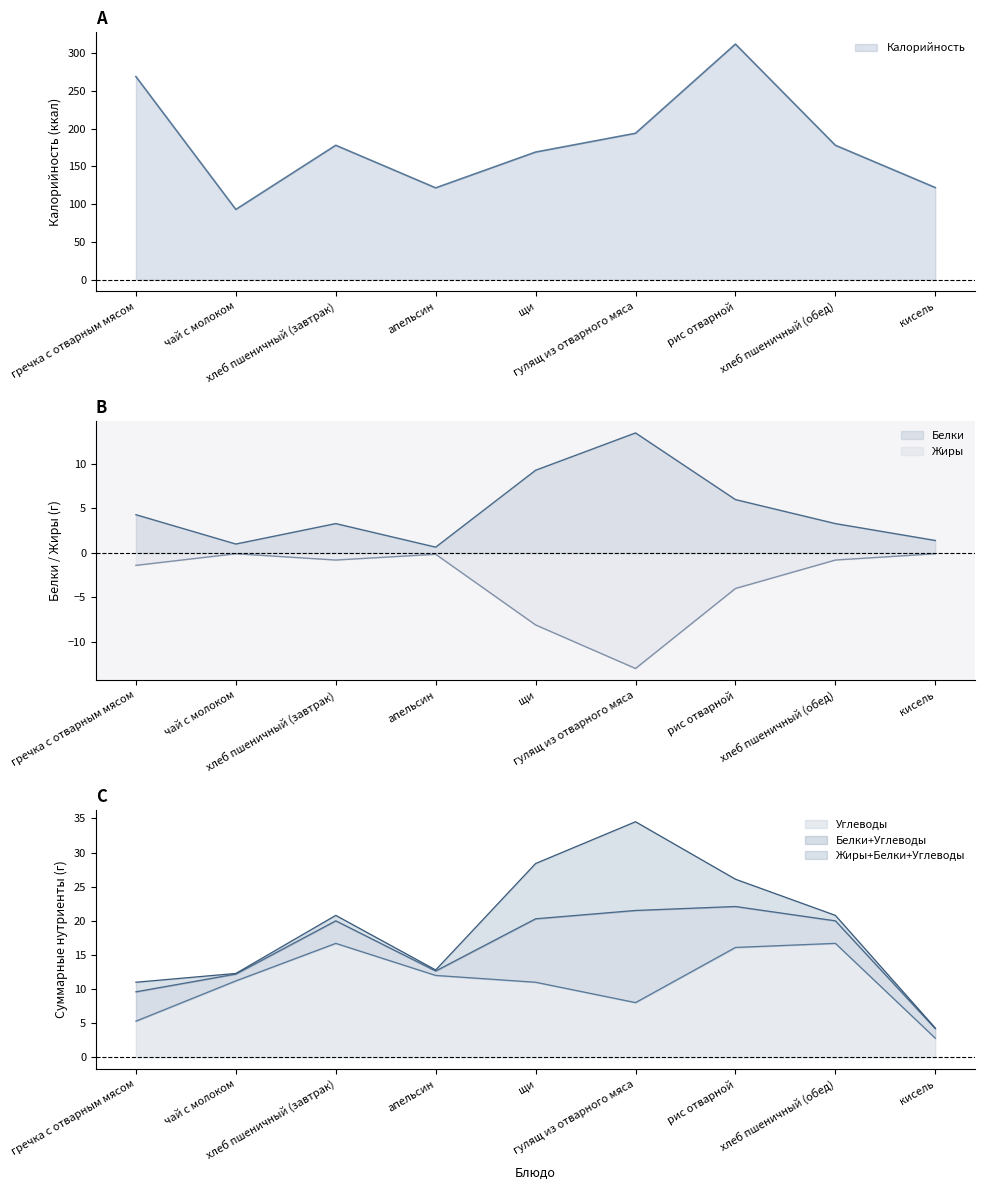

What is the highest value of the Калорийность series?

312.0